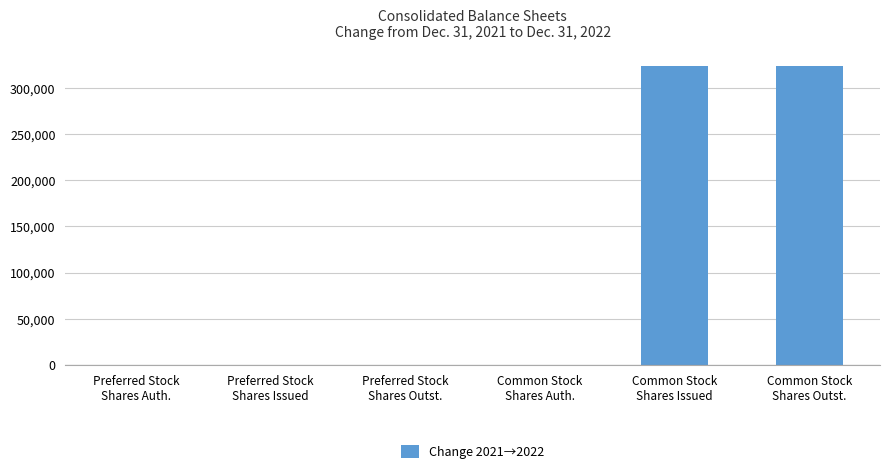

What is the maximum value shown in the chart?

324048